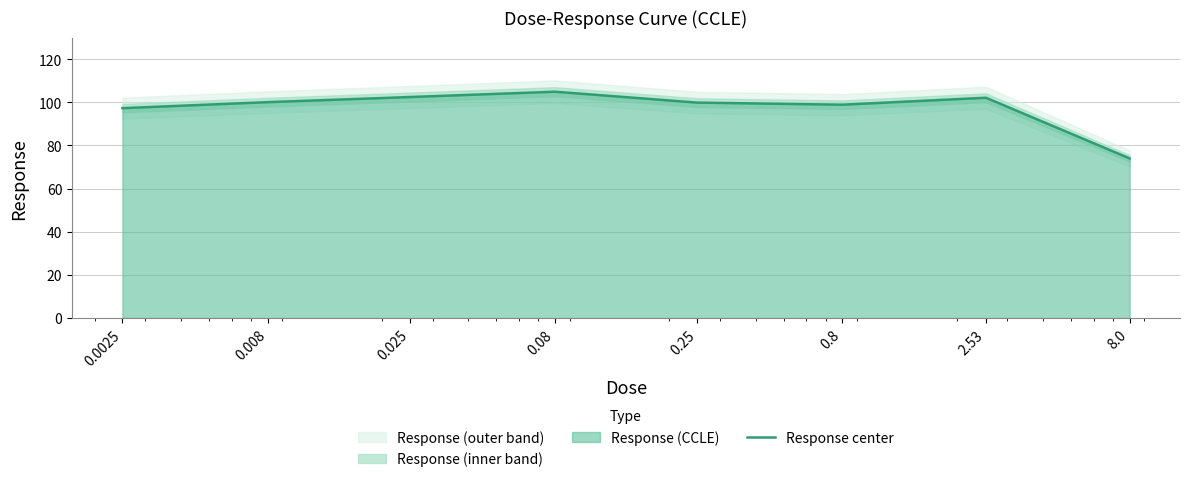

What is the average value?

97.5